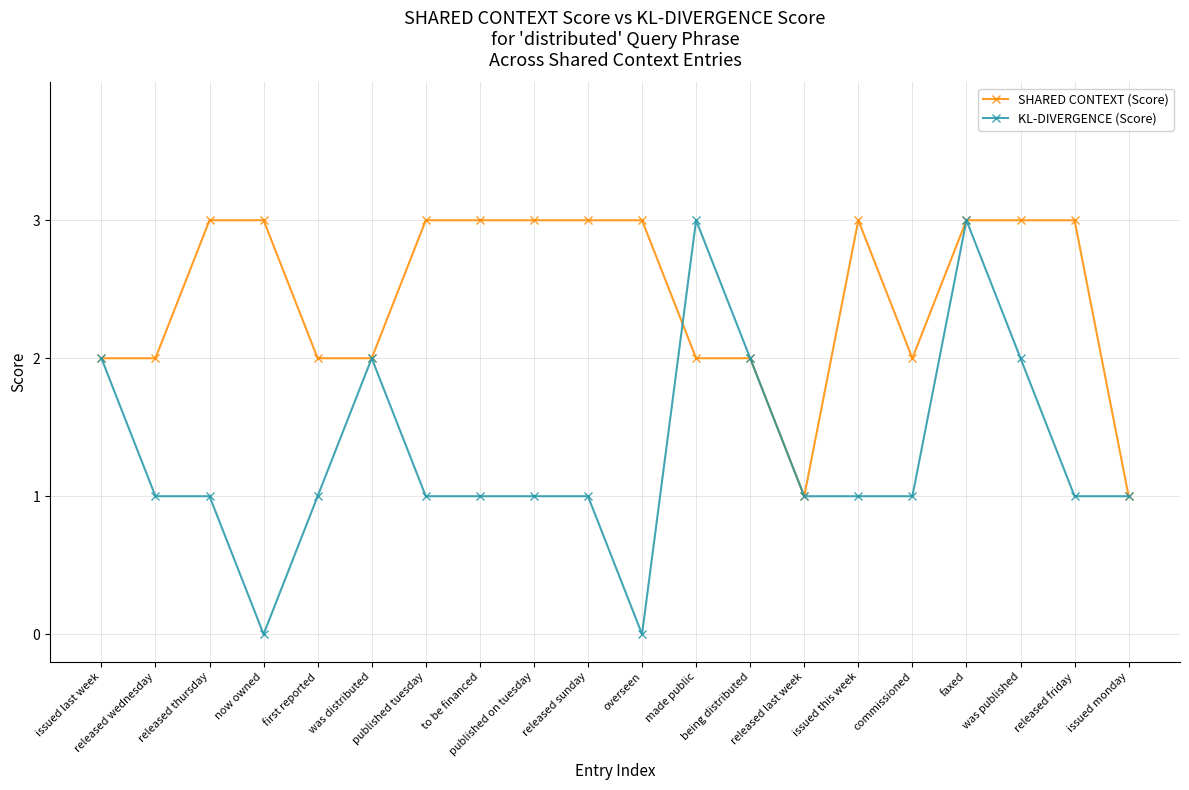

Which series has the largest total across all categories?

SHARED CONTEXT (Score)